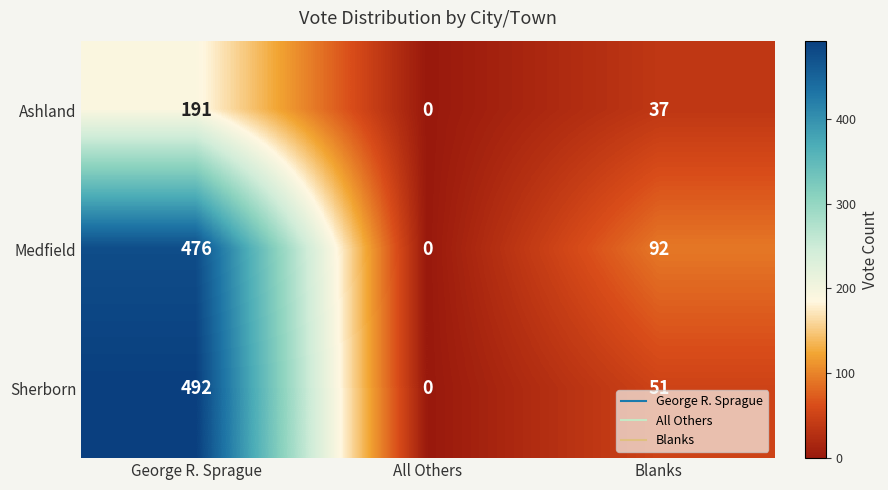

Count the number of data series in this chart.

3